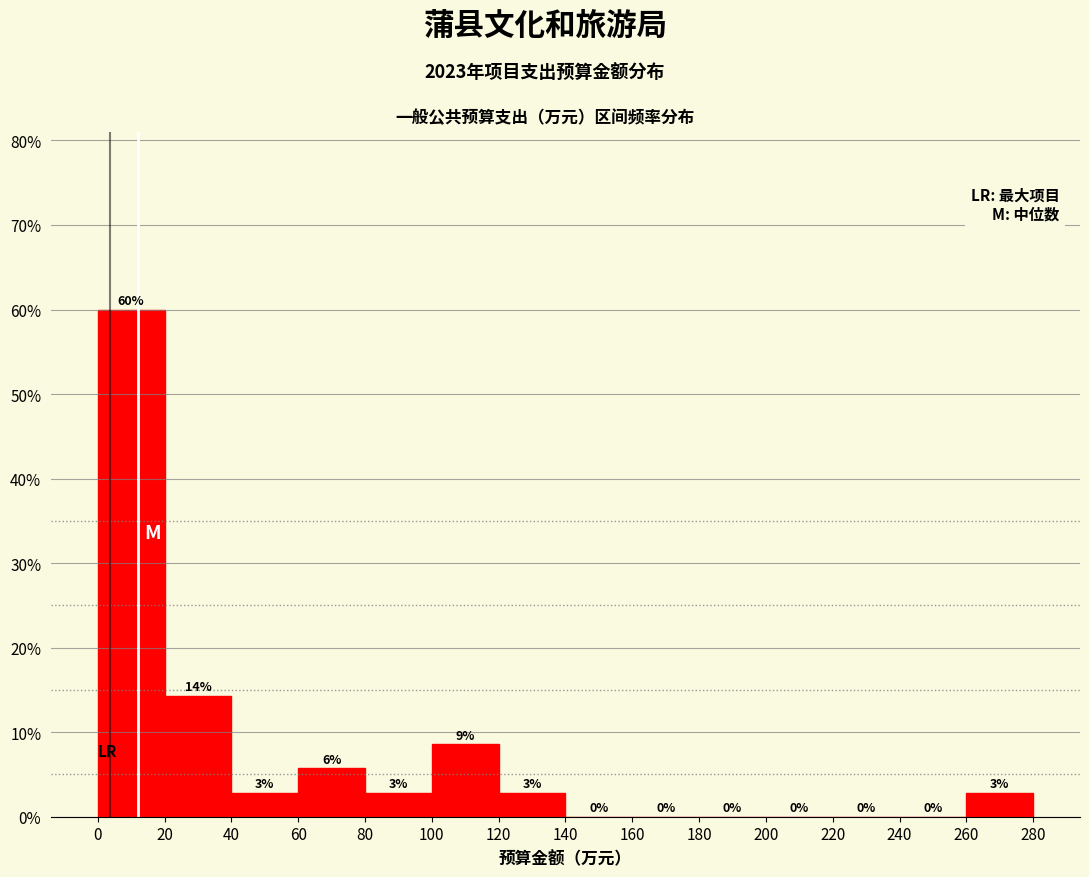

Which range on the x-axis has the tallest bar?

0 to 20